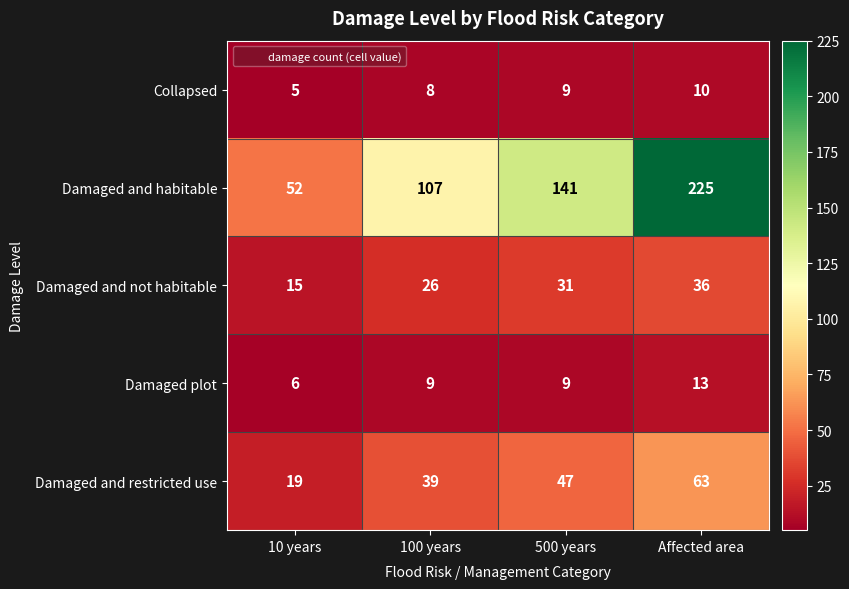

What is the minimum value shown in the chart?

5